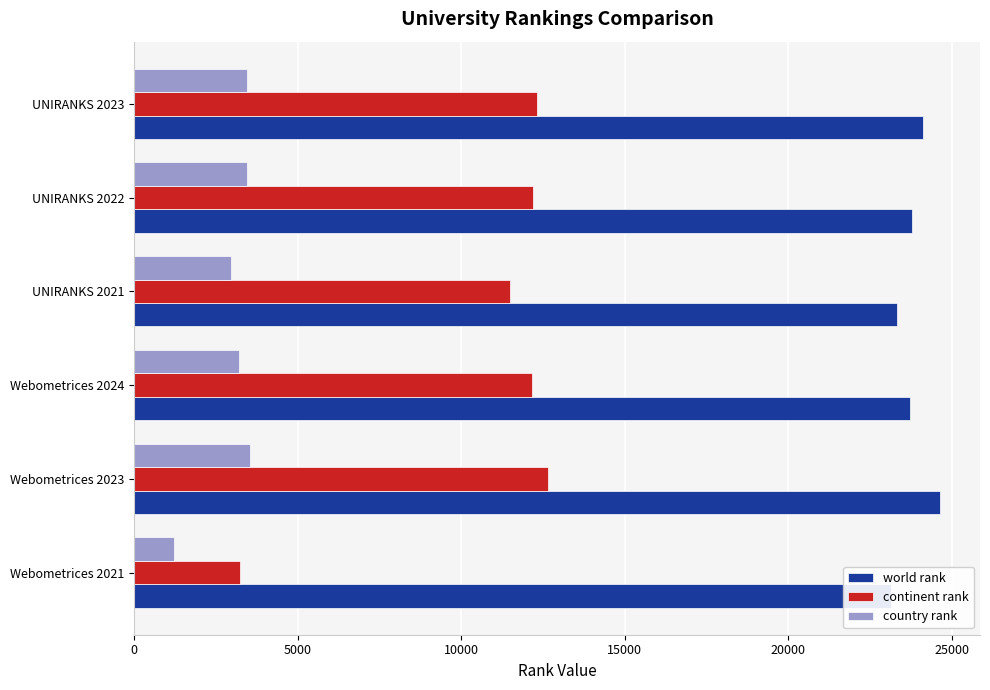

What is the approximate value of country rank at UNIRANKS 2021, to the nearest 10?

2960